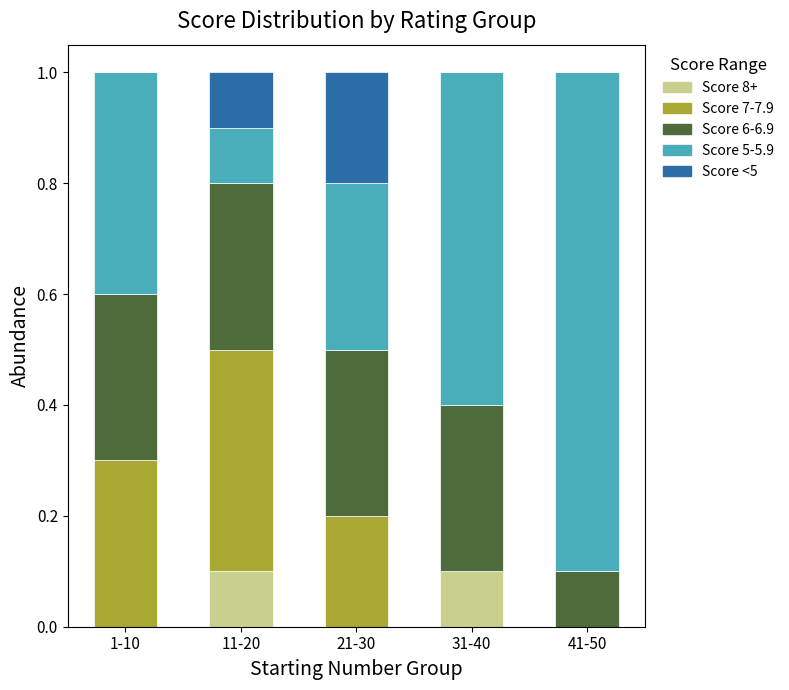

Reading left to right, what are the values for Score 8+?

1-10=0.0	11-20=0.1	21-30=0.0	31-40=0.1	41-50=0.0